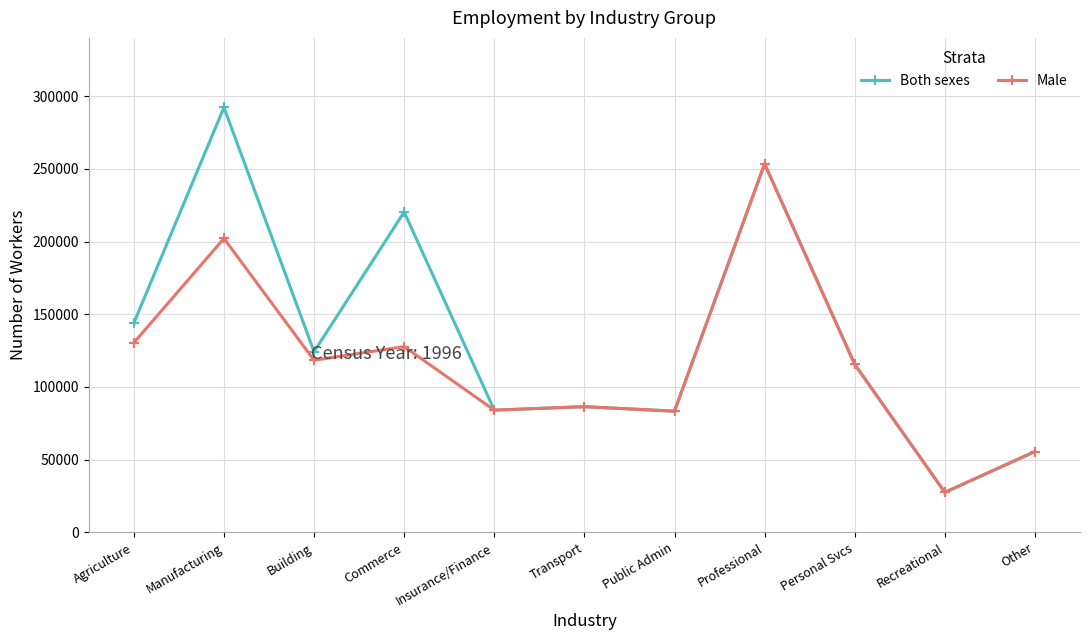

Which series changed the most between Building and Other?

Both sexes